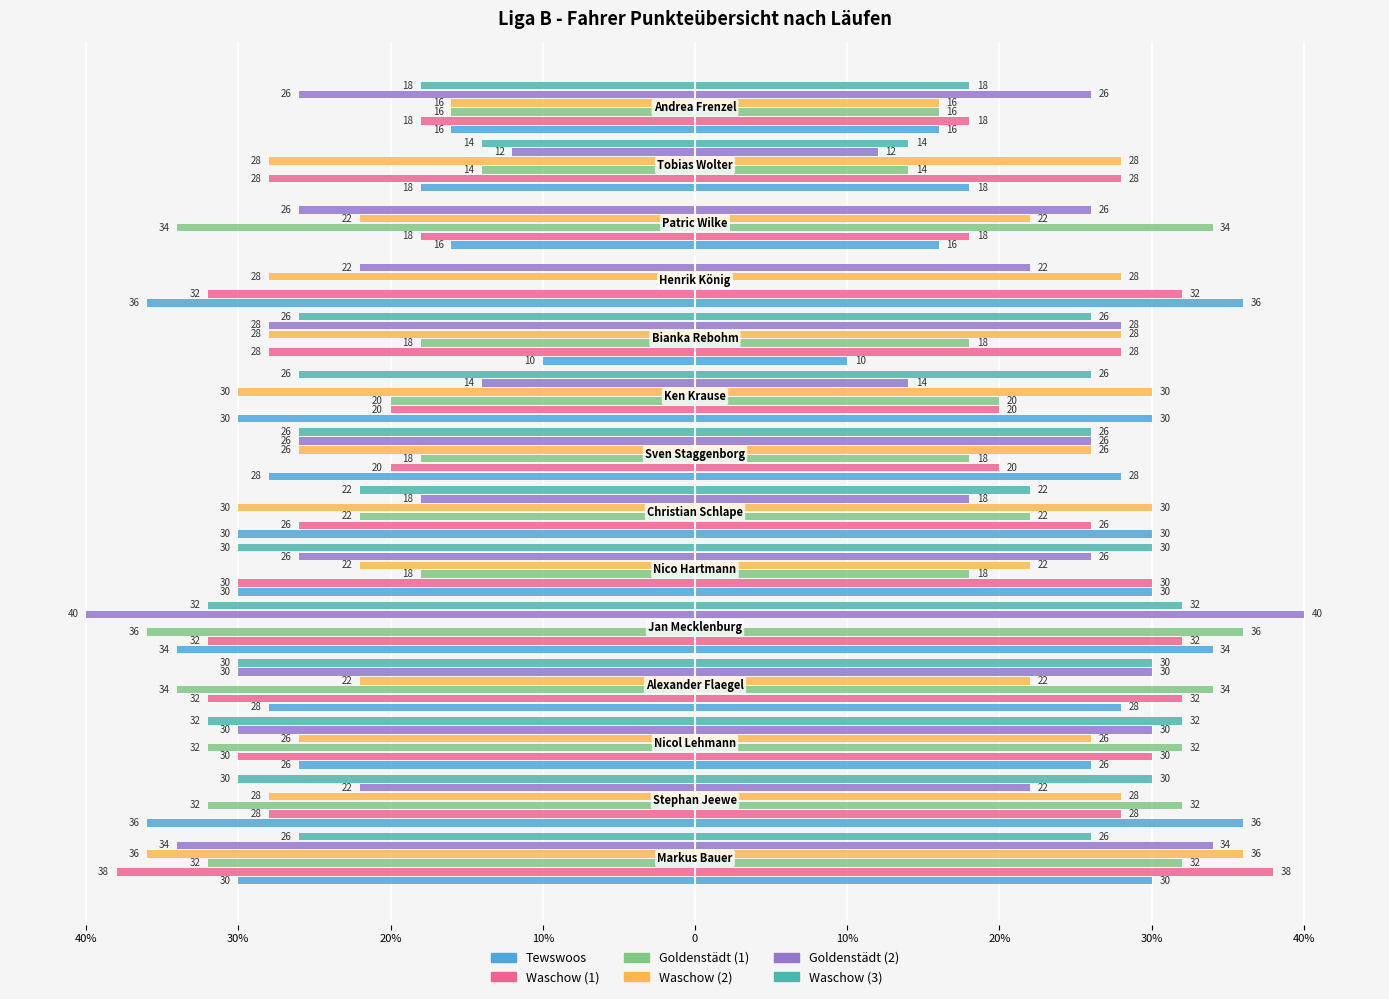

Reading left to right, extract all data points from this chart.

Tewswoos: -30	-36	-26	-28	-34	-30	-30	-28	-30	-10	-36	-16	-18	-16
Waschow (1): -38	-28	-30	-32	-32	-30	-26	-20	-20	-28	-32	-18	-28	-18
Goldenstädt (1): -32	-32	-32	-34	-36	-18	-22	-18	-20	-18	0	-34	-14	-16
Waschow (2): -36	-28	-26	-22	0	-22	-30	-26	-30	-28	-28	-22	-28	-16
Goldenstädt (2): -34	-22	-30	-30	-40	-26	-18	-26	-14	-28	-22	-26	-12	-26
Waschow (3): -26	-30	-32	-30	-32	-30	-22	-26	-26	-26	0	0	-14	-18